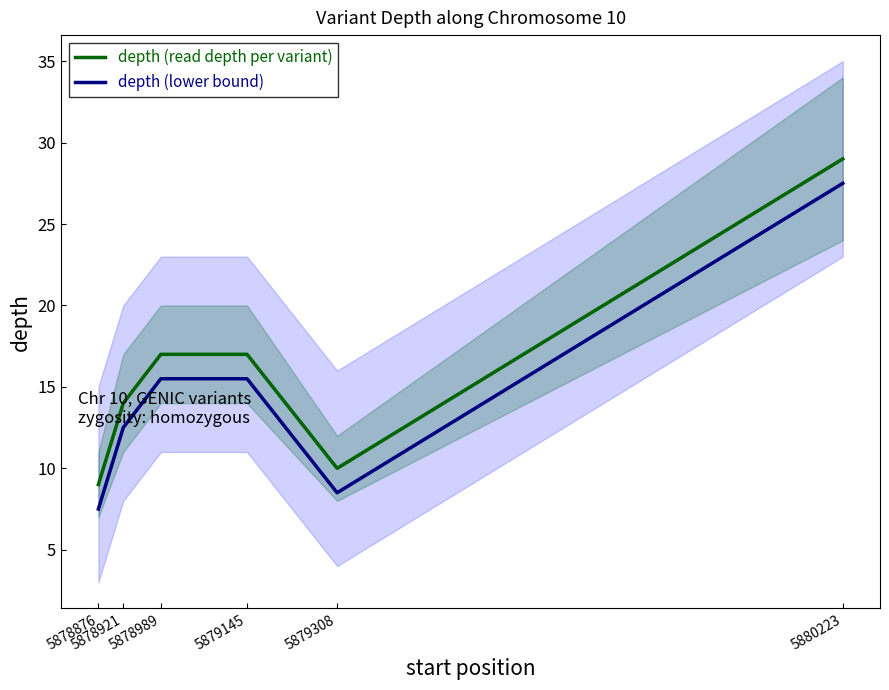

Which has a higher value, 5878876 or 5879145?

5879145